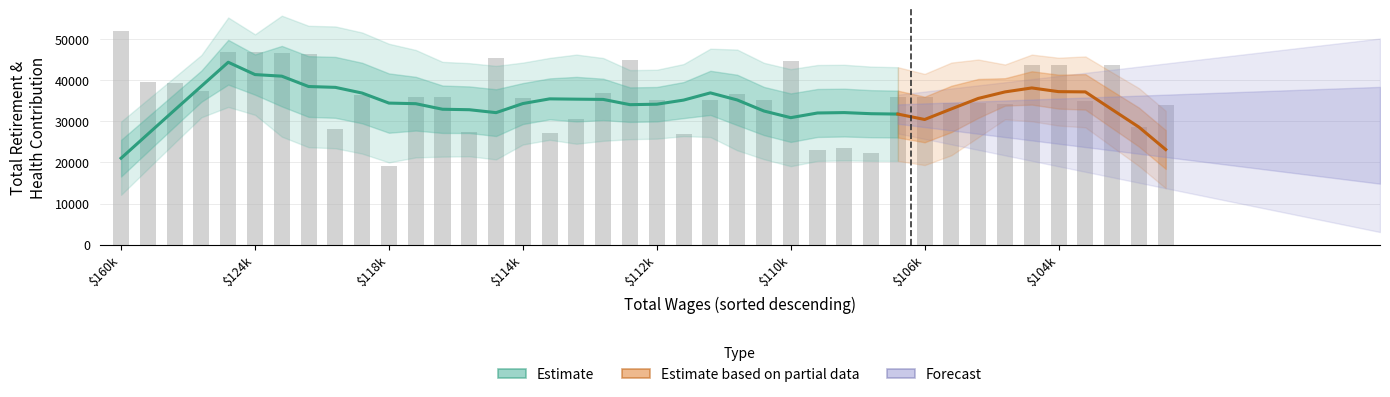

Reading right to left, list all the values displayed in this chart.

33950	28721	43753	35009	43802	43737	34184	34449	34416	35944	36020	22294	23407	23082	44733	35179	36586	35183	26878	35276	44994	36830	30665	27163	35699	45425	27356	35874	35846	19100	36378	28085	46538	46590	46898	46982	37494	39265	39491	52122